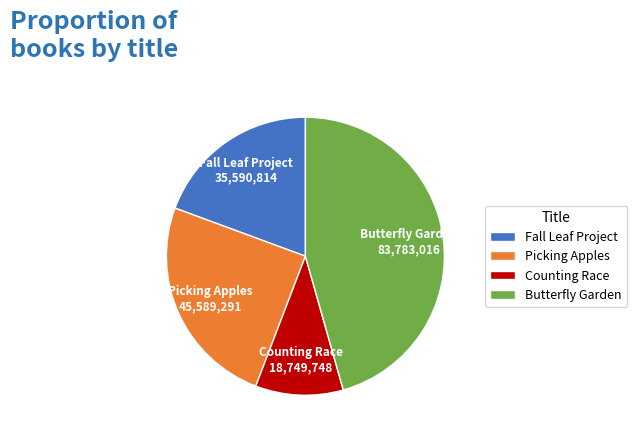

Rank the categories by value from highest to lowest.

Butterfly Garden, Picking Apples, Fall Leaf Project, Counting Race